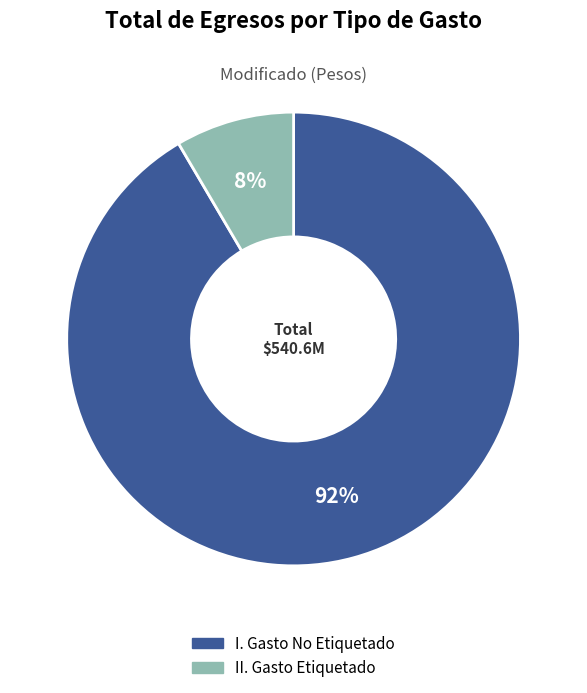

To the nearest percent, what percentage of the pie is II. Gasto Etiquetado?

8%